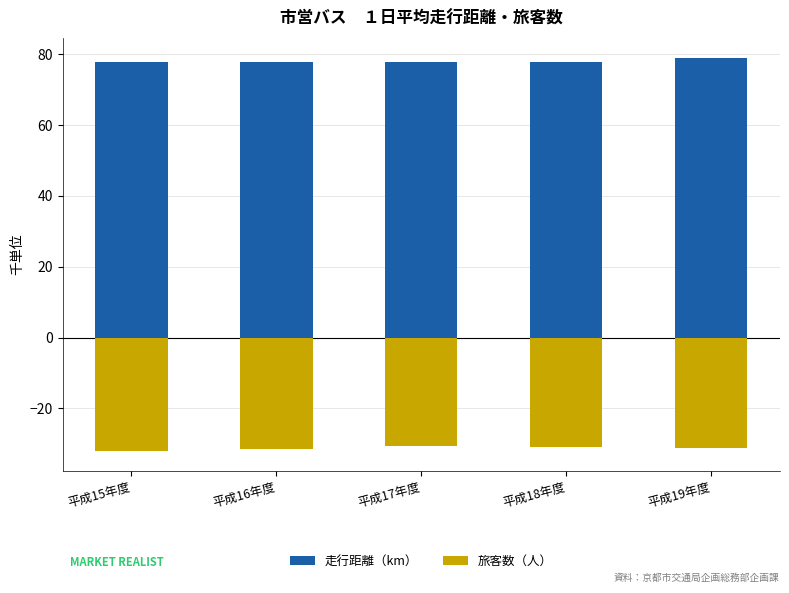

Reading right to left, extract all data points from this chart.

走行距離（km）: 平成19年度=79.1	平成18年度=77.9	平成17年度=77.7	平成16年度=77.8	平成15年度=77.9
旅客数（人）: 平成19年度=-31.3	平成18年度=-30.9	平成17年度=-30.8	平成16年度=-31.5	平成15年度=-32.1